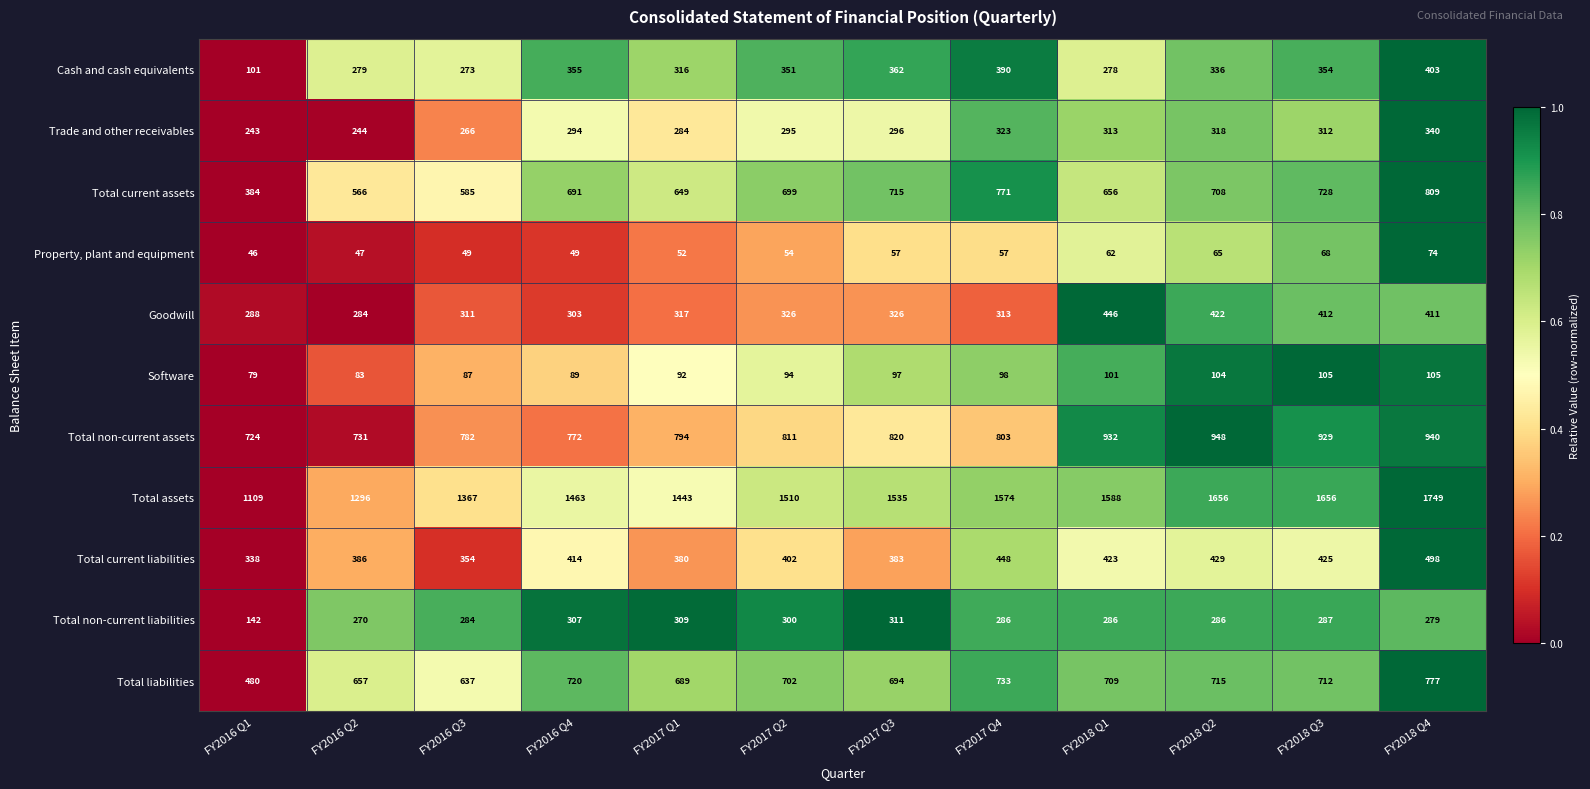

What is the difference between the highest and lowest values at FY2017 Q4?

1517